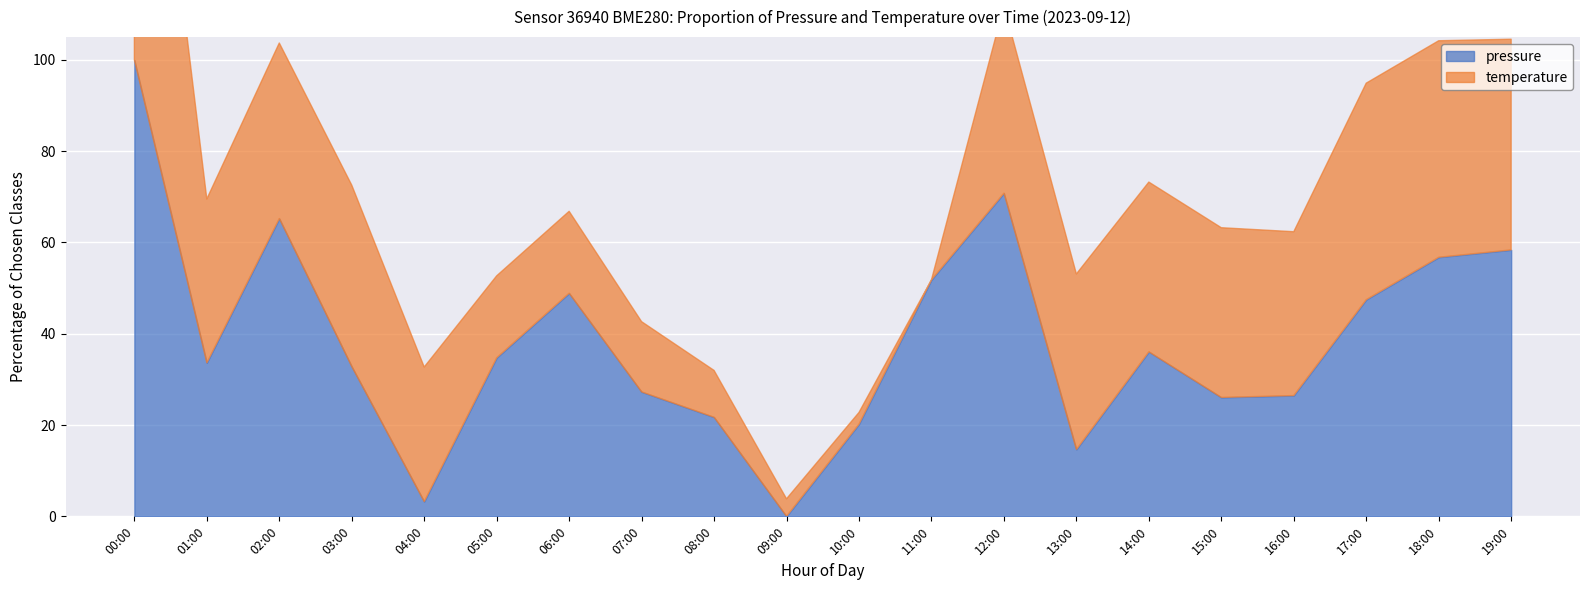

List the labels in order of value, largest first.

00:00, 12:00, 02:00, 19:00, 18:00, 11:00, 06:00, 17:00, 14:00, 05:00, 01:00, 03:00, 07:00, 16:00, 15:00, 08:00, 10:00, 13:00, 04:00, 09:00